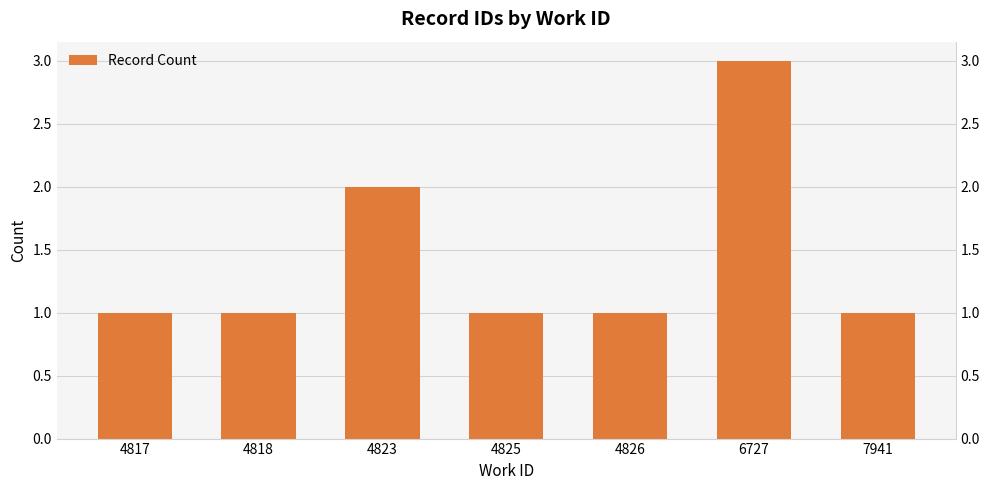

Which has a higher value, 7941 or 4818?

7941